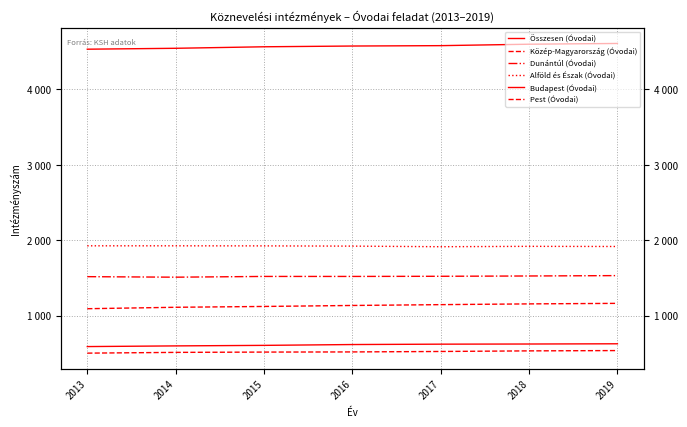

Reading left to right, what are all the values shown in this chart?

Összesen (Óvodai): 4532	4544	4564	4574	4579	4598	4608
Közép-Magyarország (Óvodai): 1091	1110	1121	1134	1145	1155	1162
Dunántúl (Óvodai): 1516	1509	1519	1519	1521	1525	1530
Alföld és Észak (Óvodai): 1925	1925	1924	1921	1913	1918	1916
Budapest (Óvodai): 589	598	605	616	621	623	626
Pest (Óvodai): 502	512	516	518	524	532	536